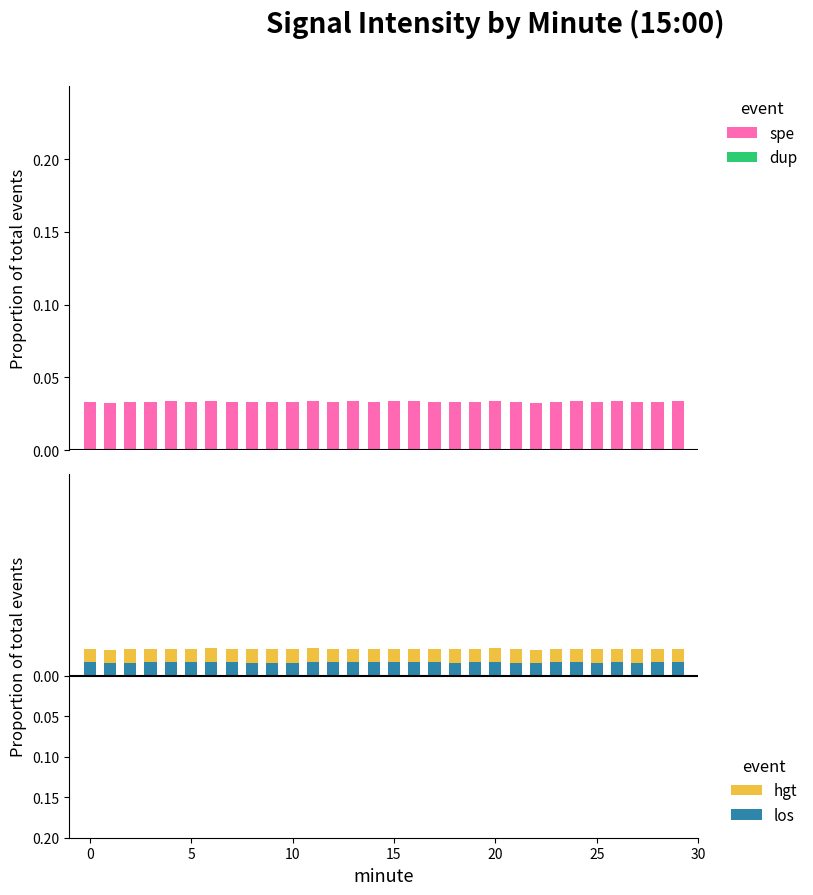

How many groups of bars are there?

30